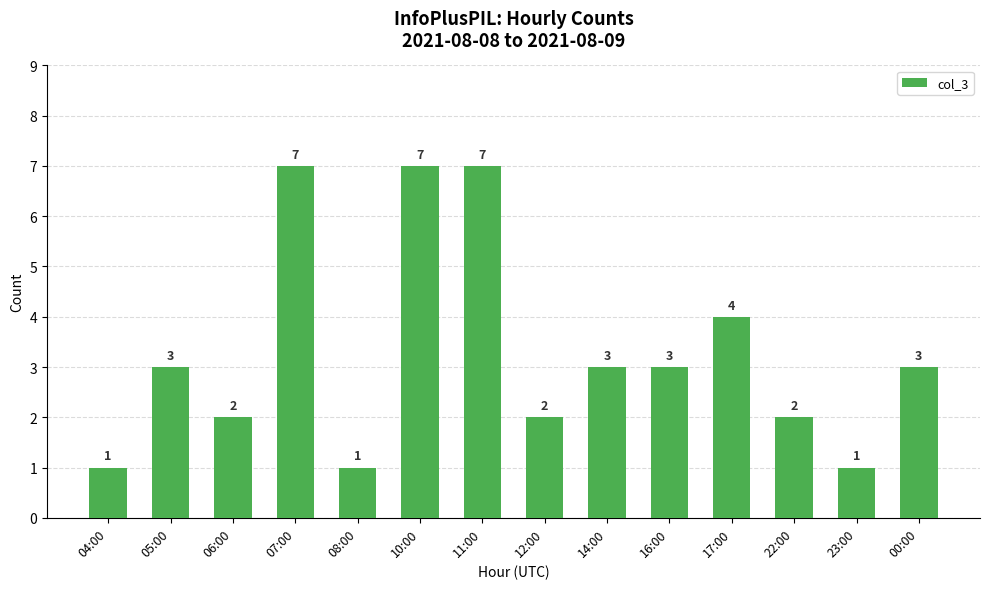

What is the ratio of the value at 07:00 to the value at 22:00?

3.5